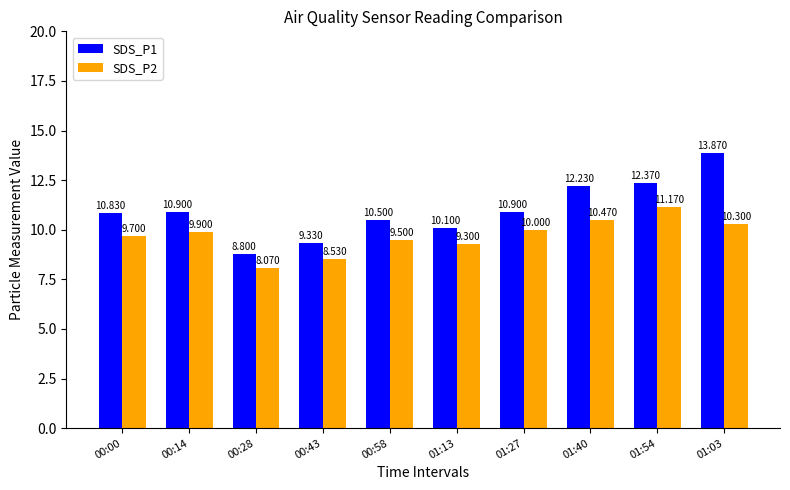

What is the average value of the SDS_P1 series?

11.0